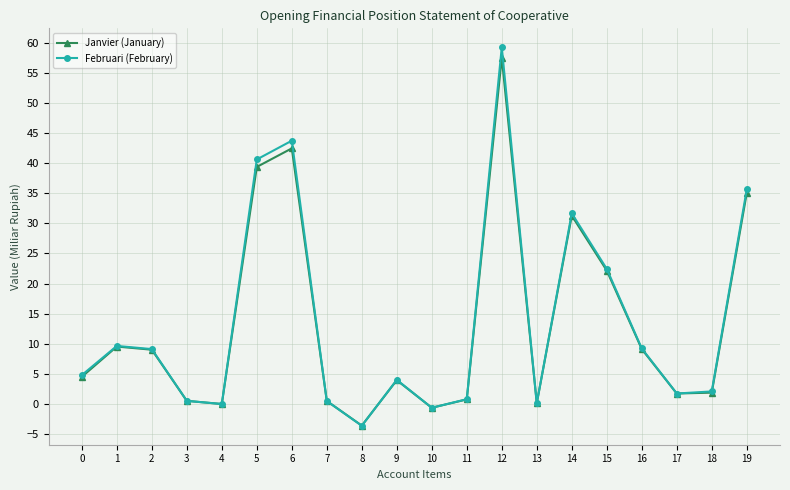

What is the greatest value displayed?

59.2